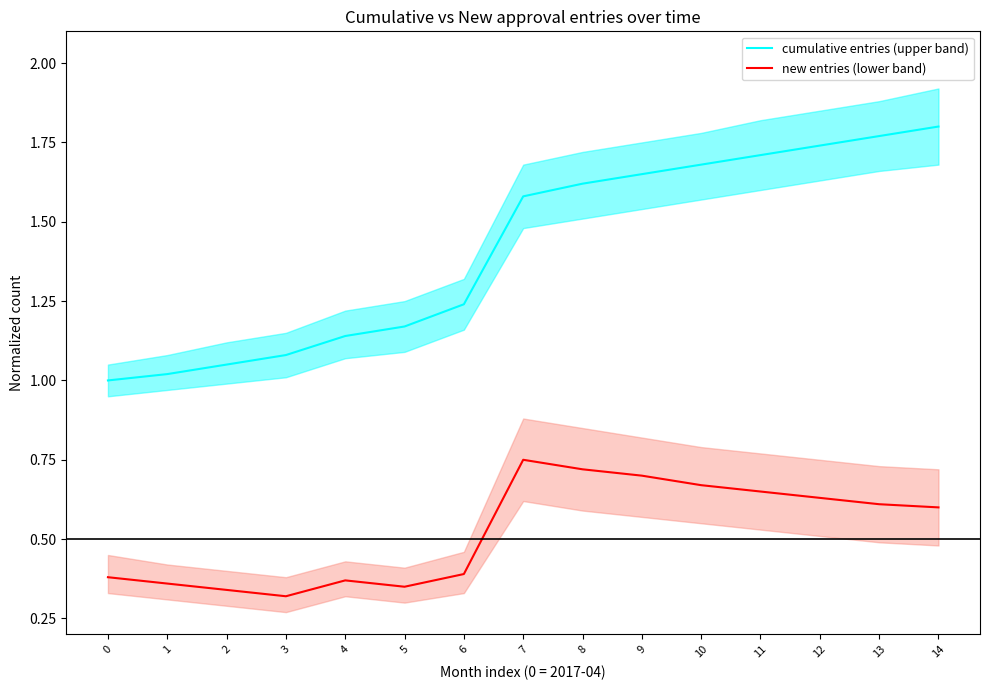

What is the smallest value displayed?

0.3